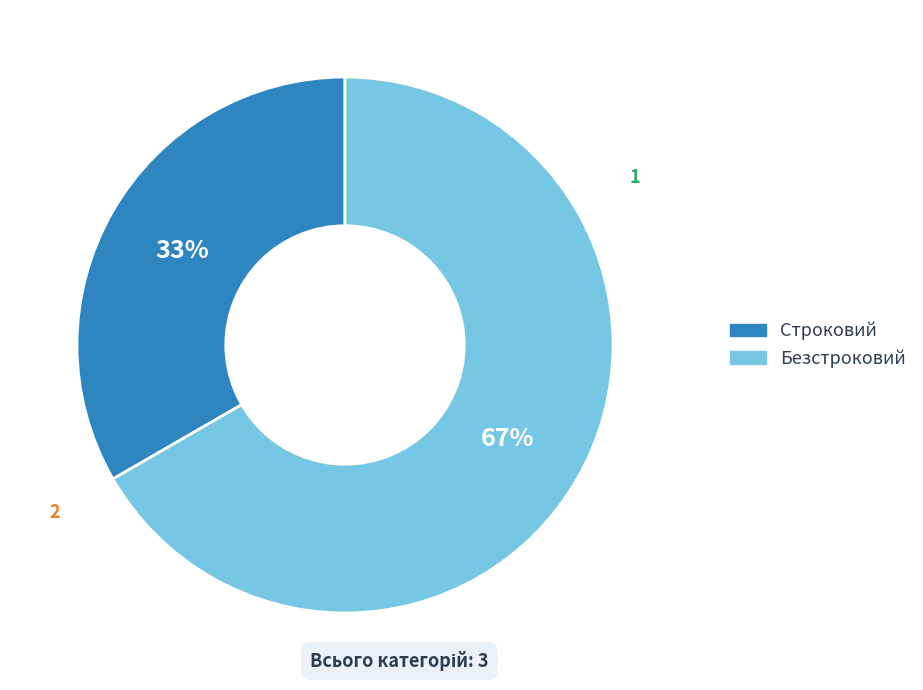

What is the majority slice?

Безстроковий